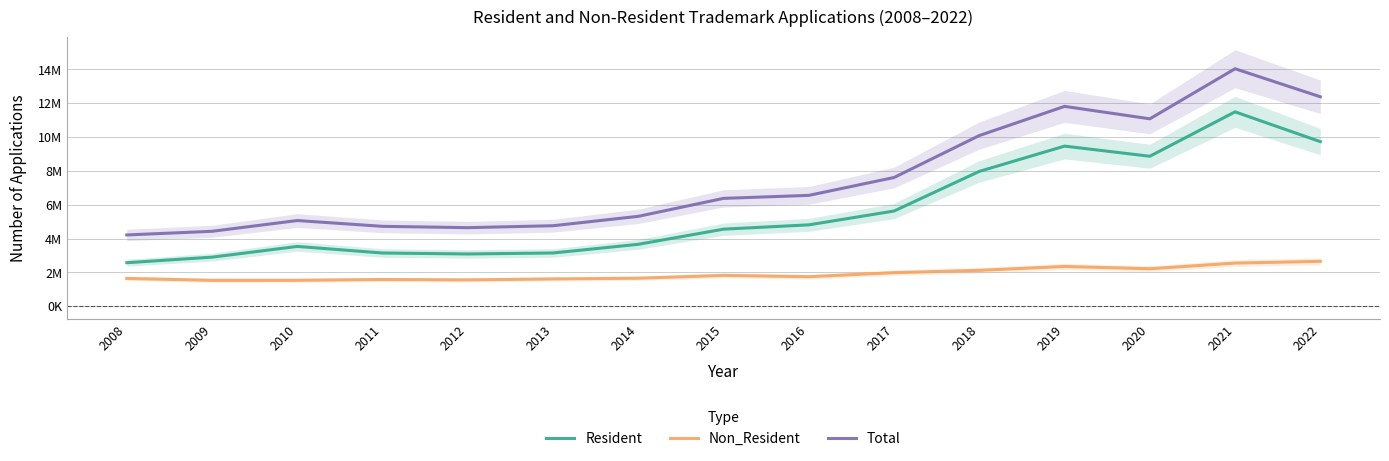

Reading left to right, transcribe all the data shown in this chart.

Resident: 2008=2571600	2009=2899800	2010=3534400	2011=3145000	2012=3088500	2013=3146900	2014=3659800	2015=4555400	2016=4809900	2017=5628400	2018=7971700	2019=9467300	2020=8866500	2021=11493100	2022=9730500
Non_Resident: 2008=1641300	2009=1529400	2010=1531300	2011=1577800	2012=1555600	2013=1611600	2014=1654500	2015=1821000	2016=1743500	2017=1982300	2018=2119500	2019=2349700	2020=2214600	2021=2549300	2022=2653300
Total: 2008=4212900	2009=4429200	2010=5065700	2011=4722800	2012=4644100	2013=4758500	2014=5314300	2015=6376400	2016=6553400	2017=7610700	2018=10091200	2019=11817000	2020=11081100	2021=14042400	2022=12383800